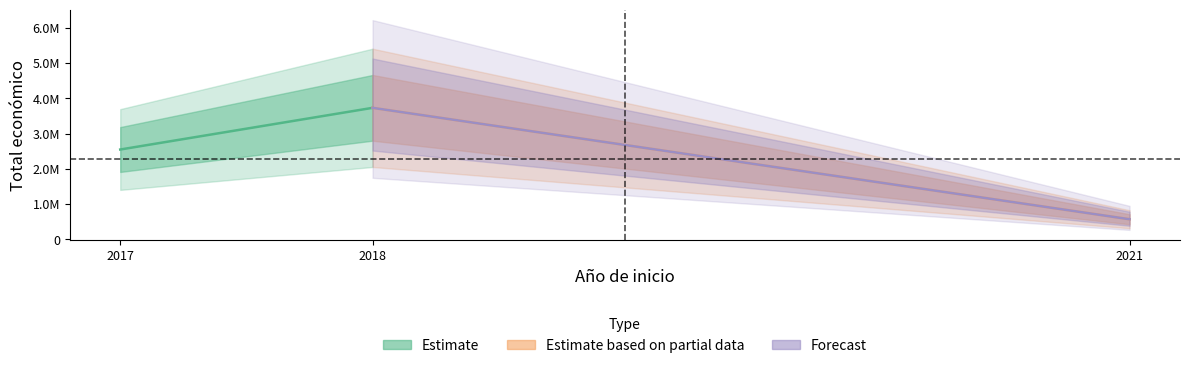

How many lines are shown in the chart?

3